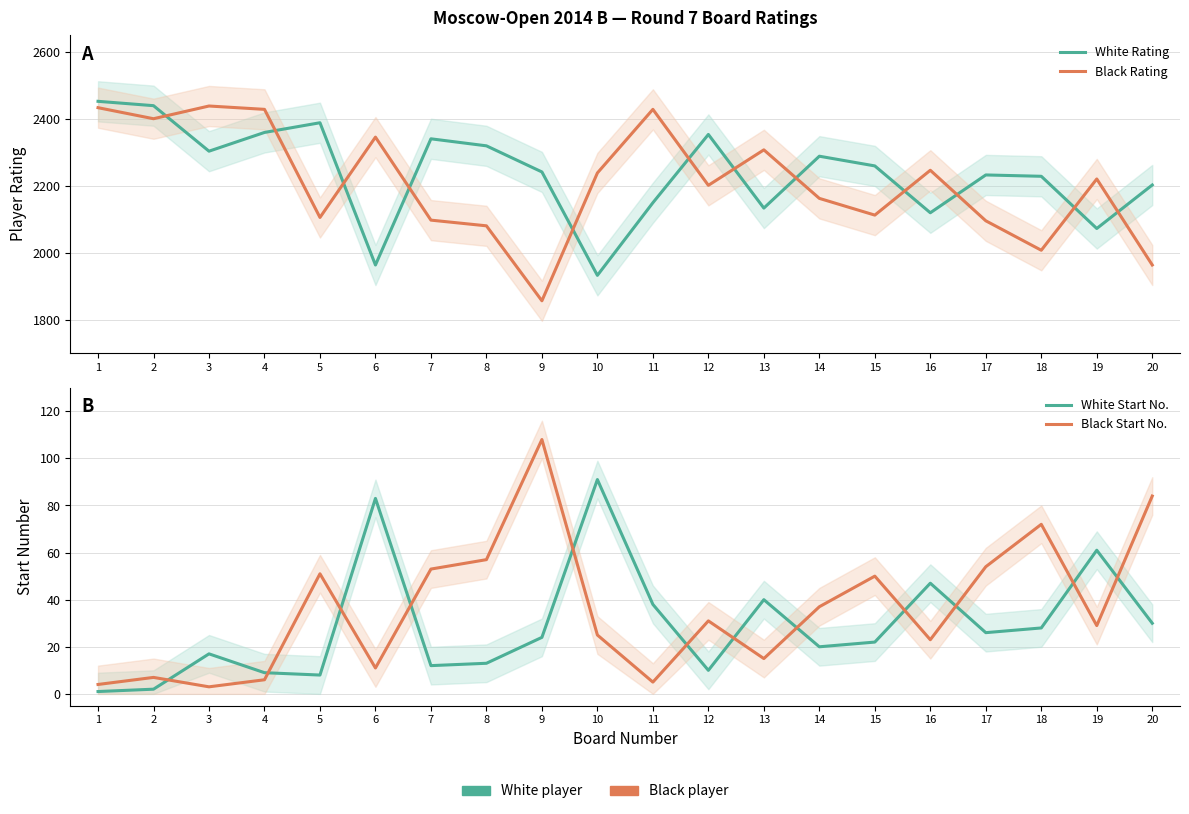

How many data points in Black Rating are above 2220?

9